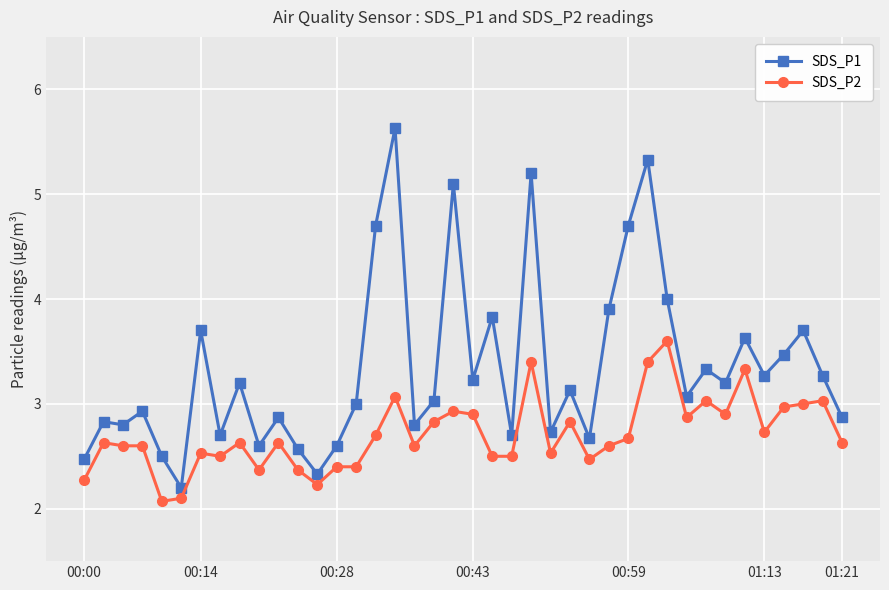

Count the number of data series in this chart.

2